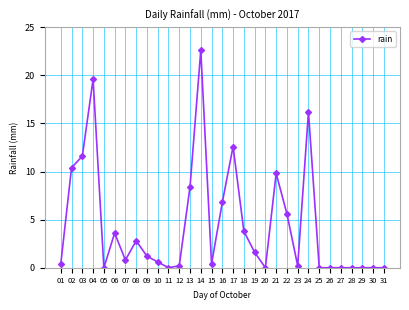

At which category does the data reach its first local peak?

04